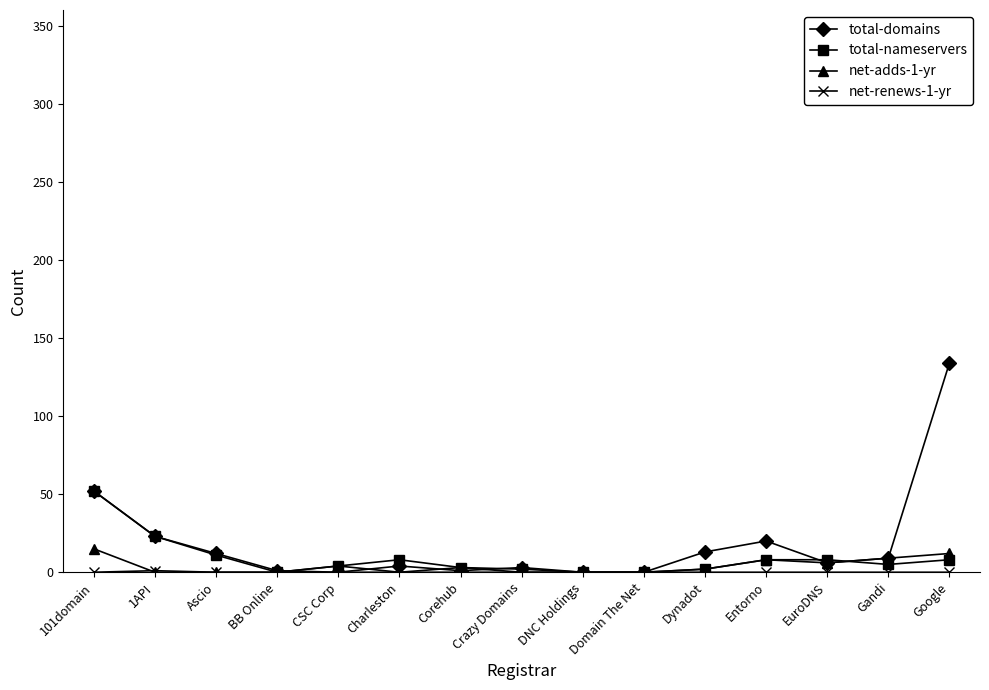

Which series has the largest range (max minus min)?

total-domains